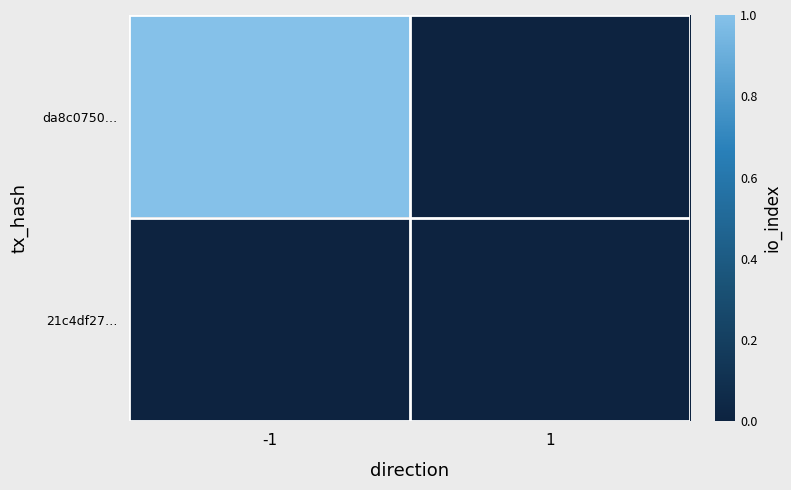

Rank the series at 1 from highest to lowest value.

da8c0750…, 21c4df27…